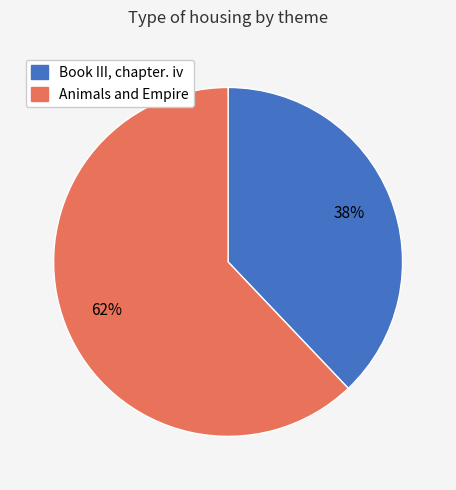

Which category accounts for the majority?

Animals and Empire